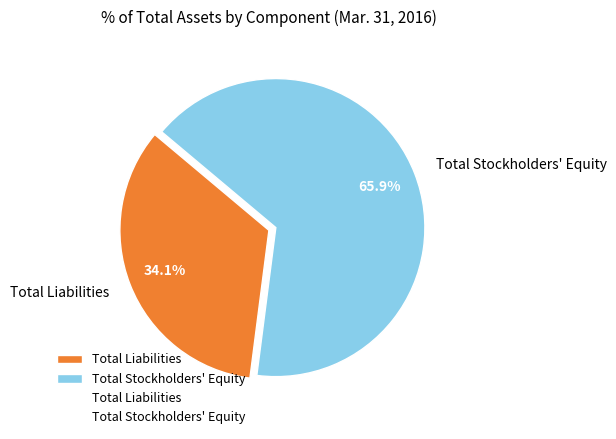

How much of the chart is everything except Total Stockholders' Equity?

34.1%